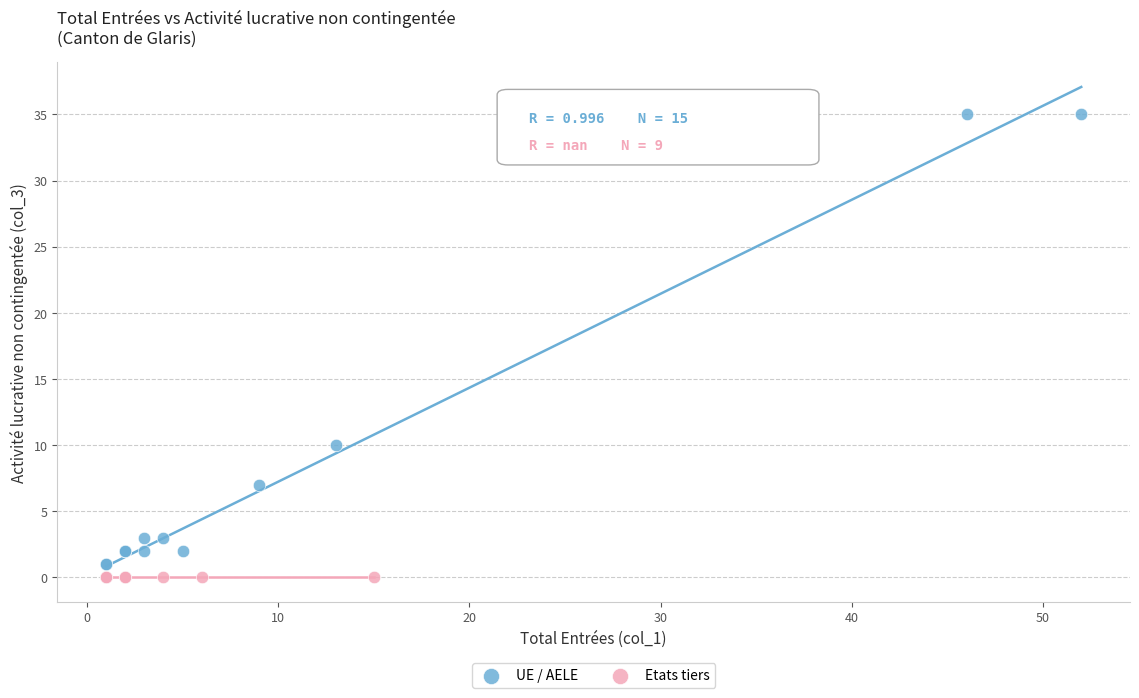

Which series reaches the maximum Y coordinate?

UE / AELE